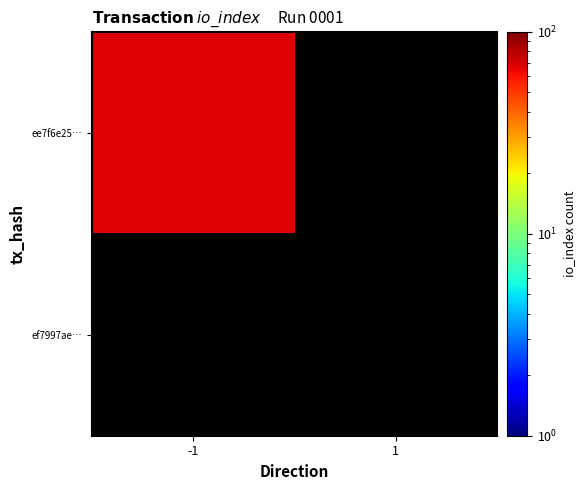

Is the value of ee7f6e254d02f163435e97b6a911a7f04daedac at direction greater than the value of ef7997aef9d8493ab581c233c116b745eaf8750 at io_index?

No